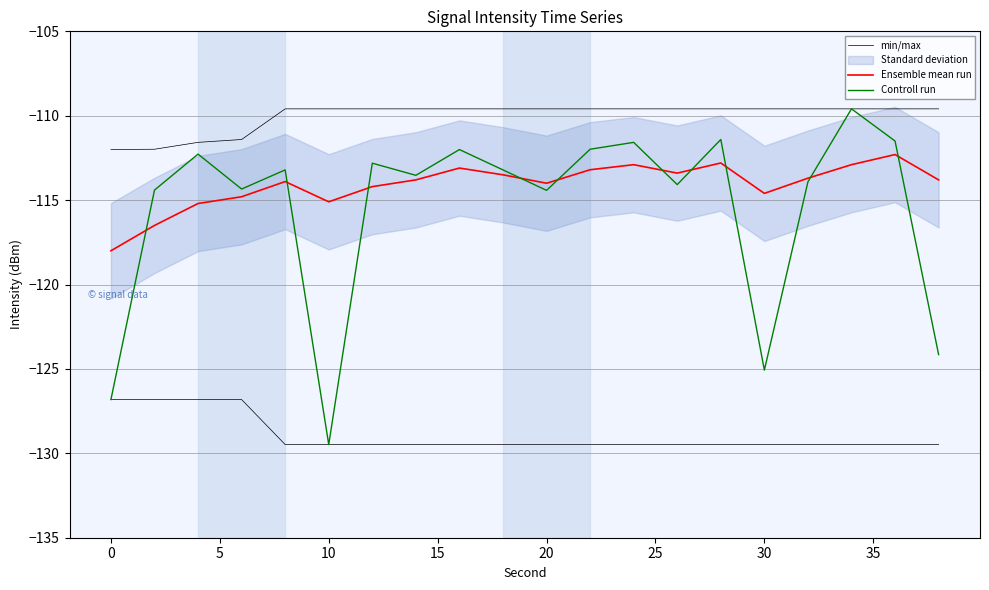

Reading right to left, what are all the values shown in this chart?

min/max: -129.5	-129.5	-129.5	-129.5	-129.5	-129.5	-129.5	-129.5	-129.5	-129.5	-129.5	-129.5	-129.5	-129.5	-129.5	-129.5	-126.8	-126.8	-126.8	-126.8
Ensemble mean run: -113.8	-112.3	-112.9	-113.7	-114.6	-112.8	-113.4	-112.9	-113.2	-114.0	-113.5	-113.1	-113.8	-114.2	-115.1	-113.9	-114.8	-115.2	-116.5	-118.0
Controll run: -124.2	-111.5	-109.6	-113.9	-125.1	-111.4	-114.1	-111.6	-112.0	-114.4	-113.2	-112.0	-113.5	-112.8	-129.5	-113.2	-114.3	-112.3	-114.4	-126.8